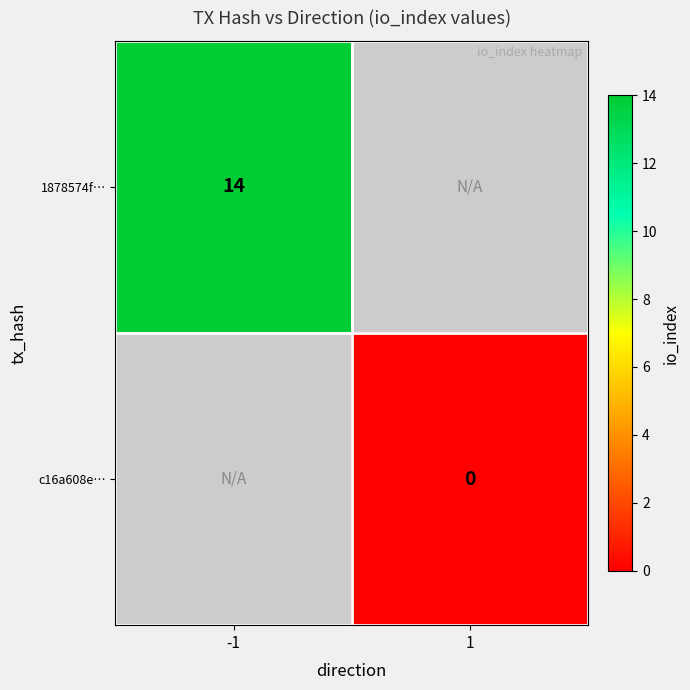

Is the value of c16a608e… at 1 greater than the value of 1878574f… at 1?

No